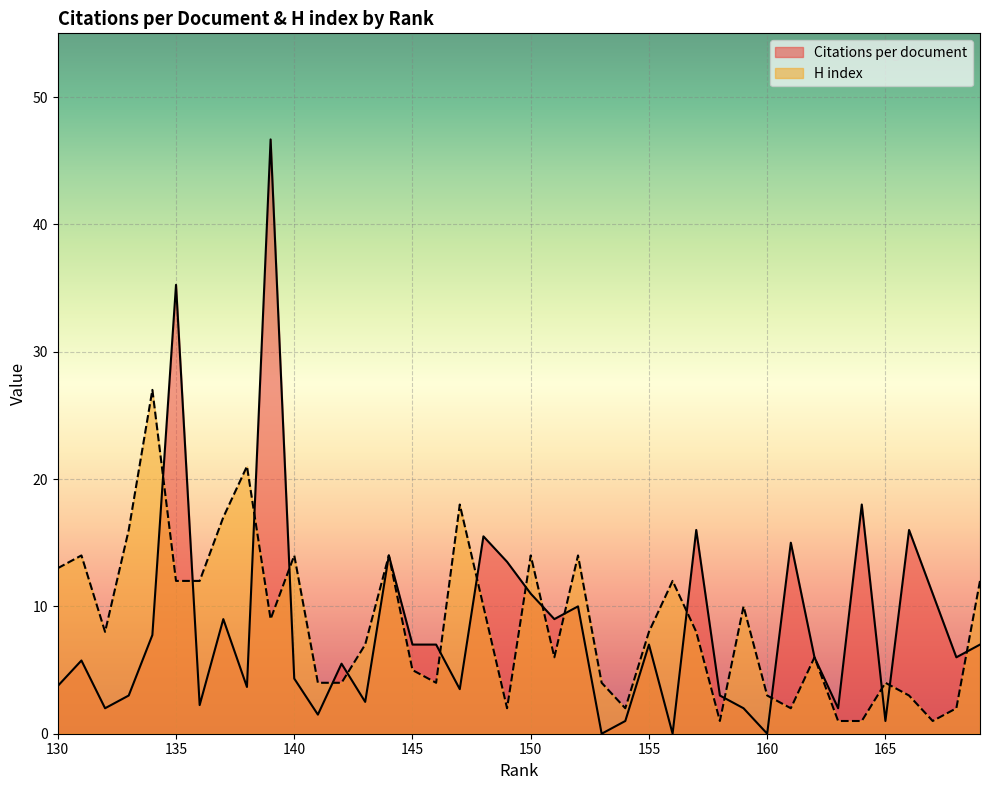

The H index series shows 24.4 at 140. True or false?

False